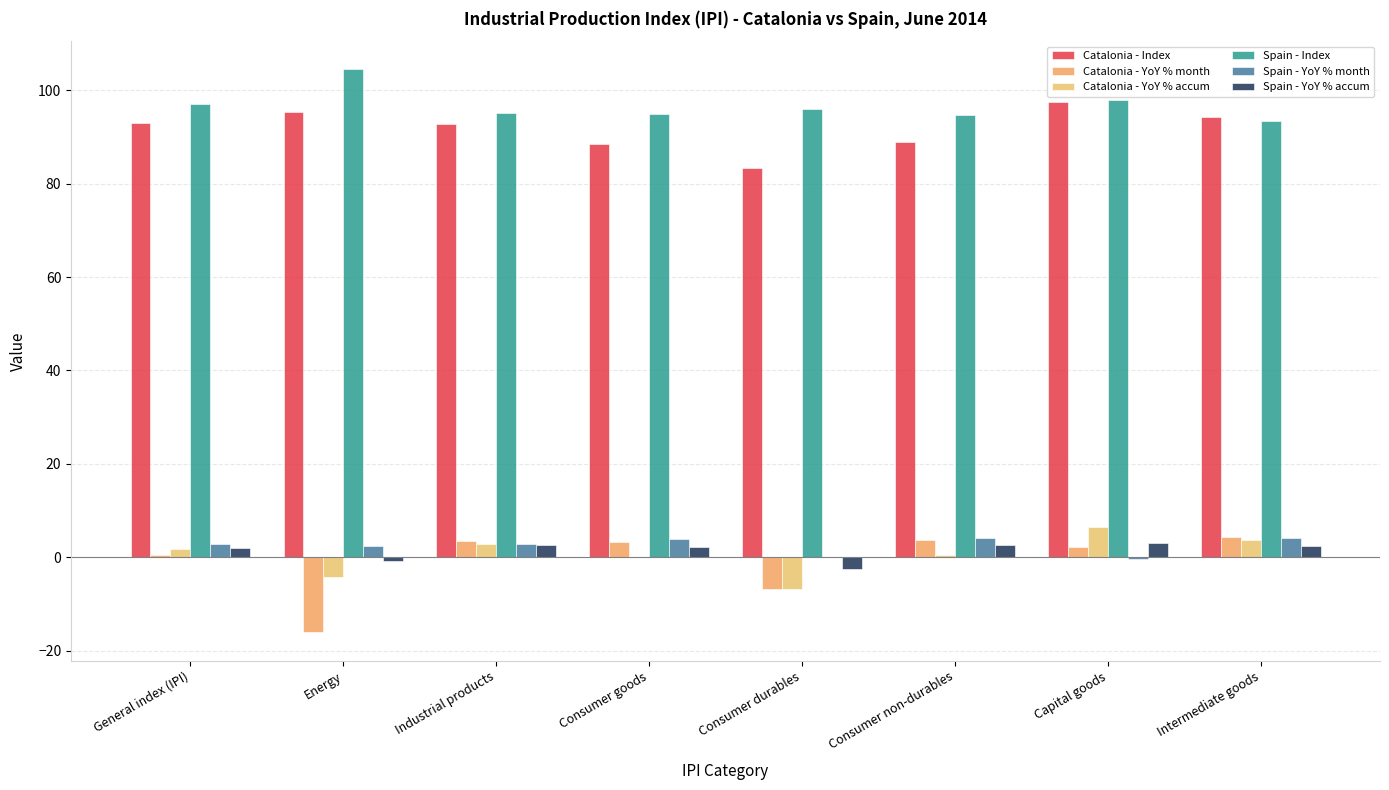

Which series has the largest range (max minus min)?

Catalonia - YoY % month